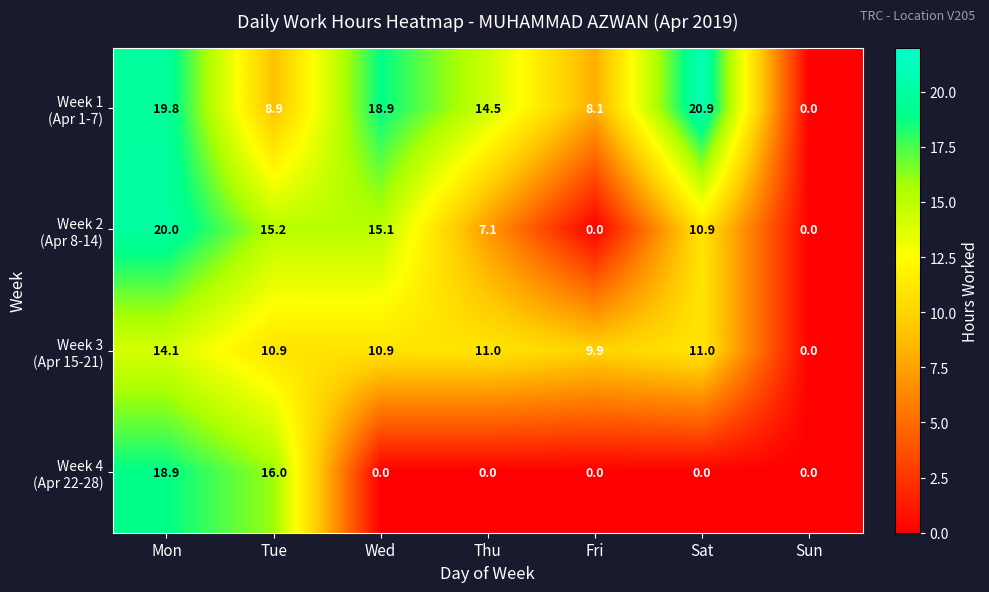

At how many categories does at least one series exceed 6?

6